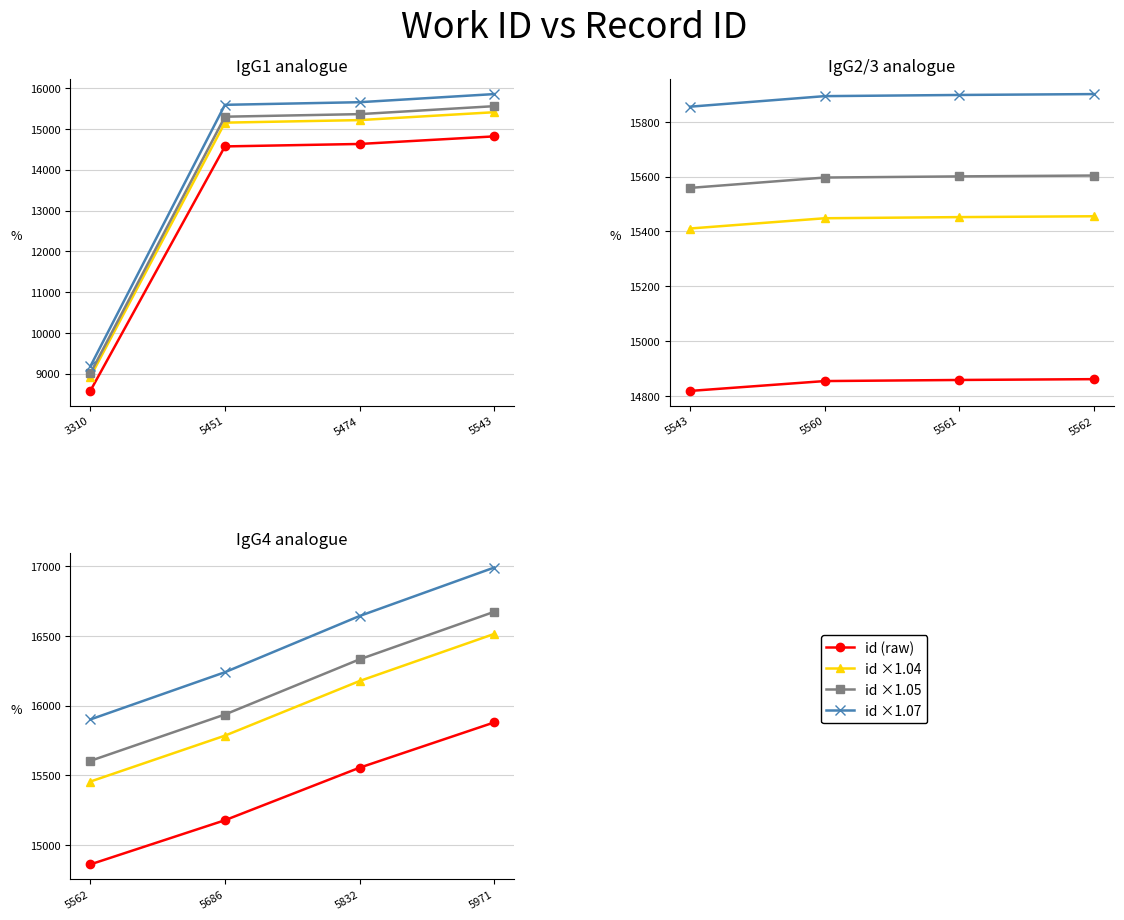

What are all the series names shown in the legend?

id (raw), id ×1.04, id ×1.05, id ×1.07